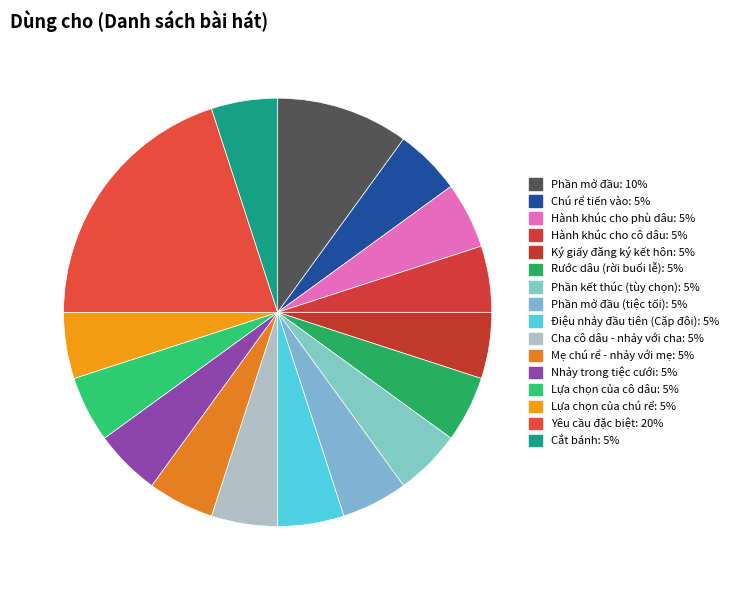

How many slices are in this pie chart?

16